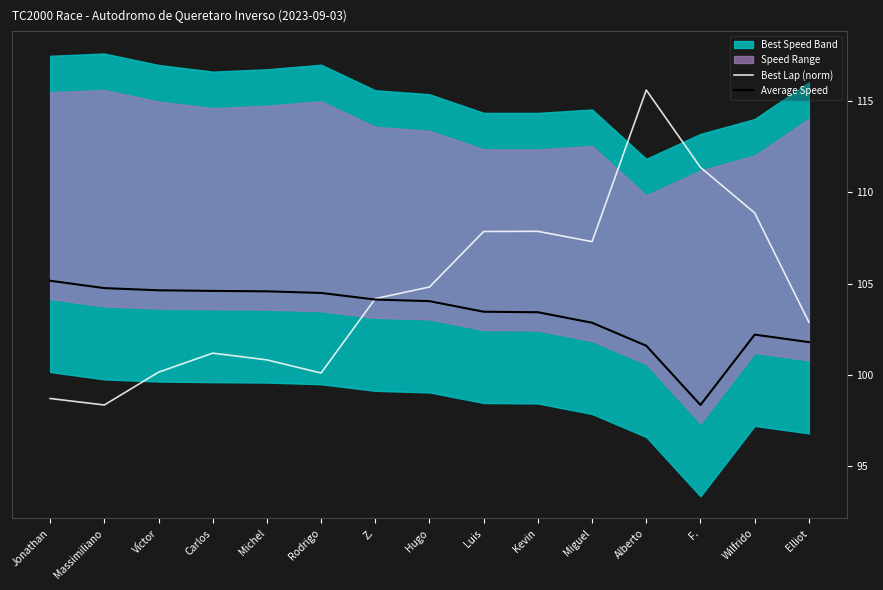

The value of Best Lap (norm) at Kevin is 191.7. True or false?

False